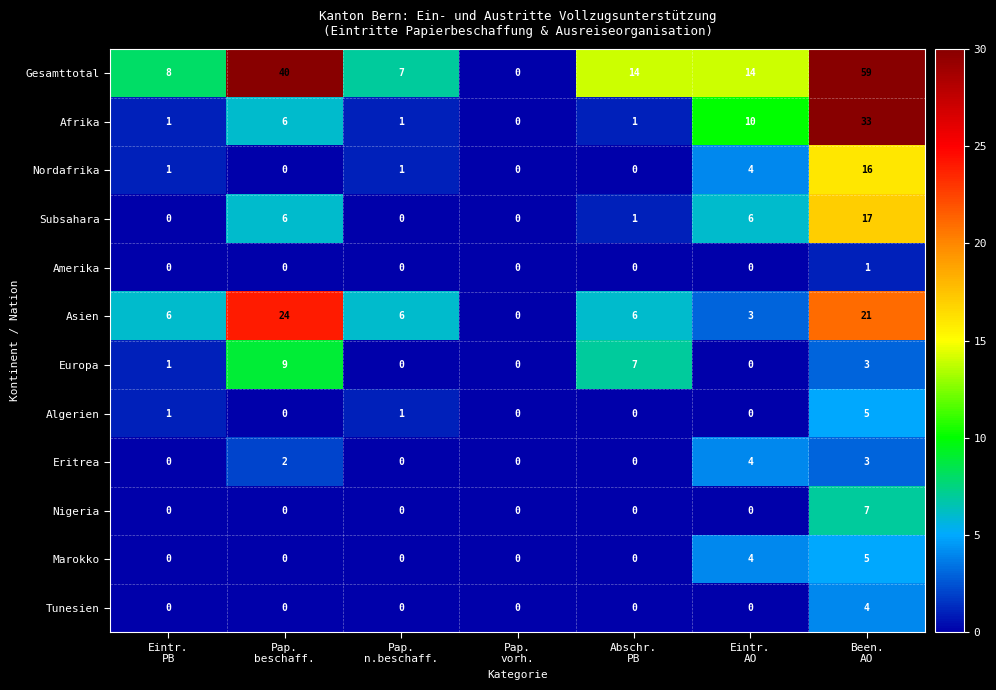

Count the Amerika values in the range 0 to 1.

7